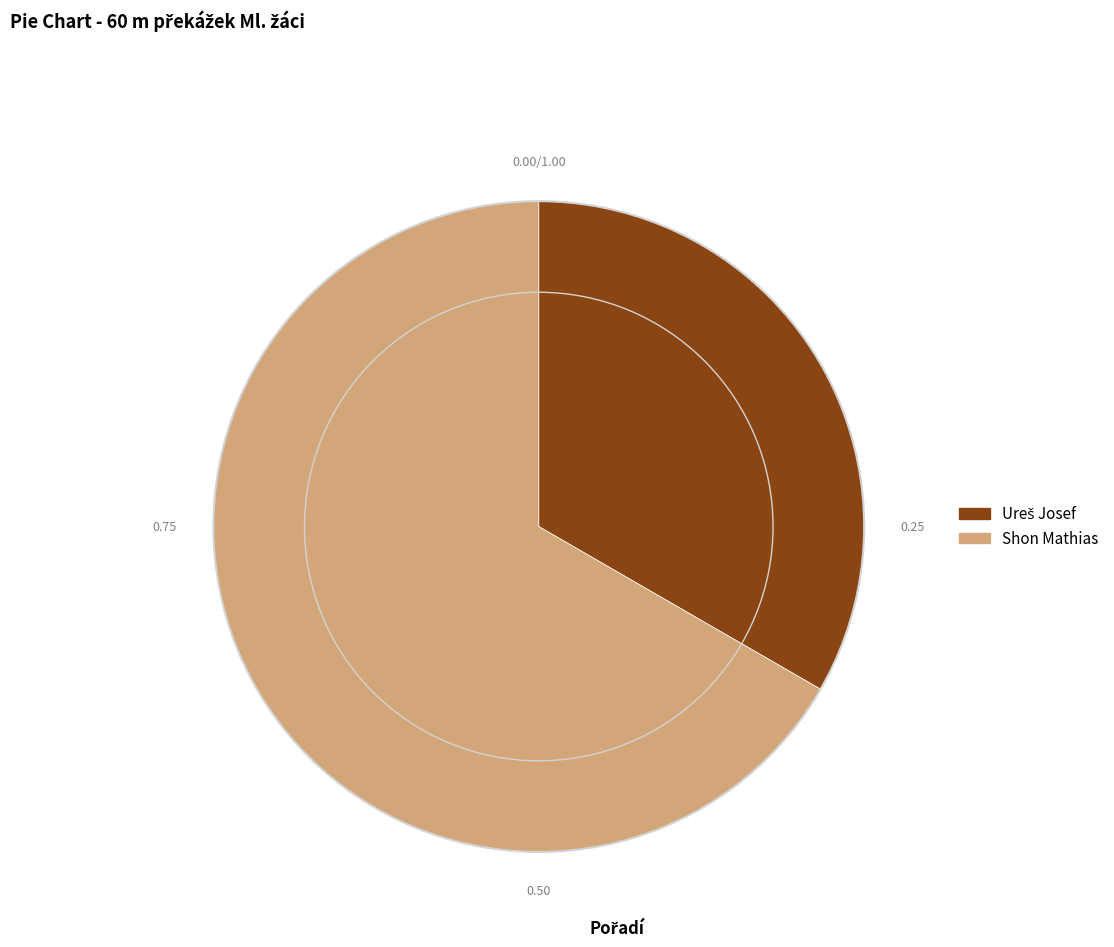

What is the largest slice in the pie chart?

Shon Mathias